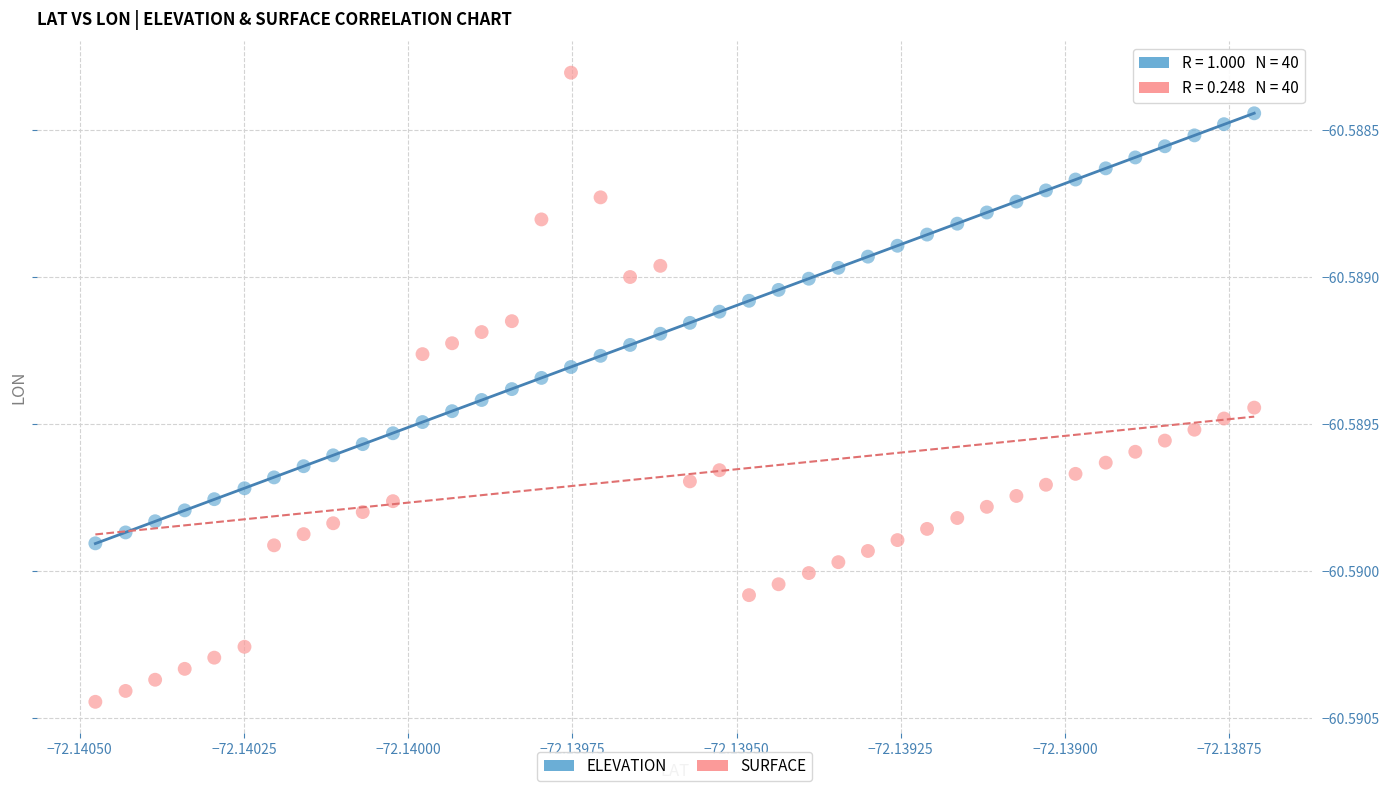

Which series has the widest spread of Y values?

SURFACE